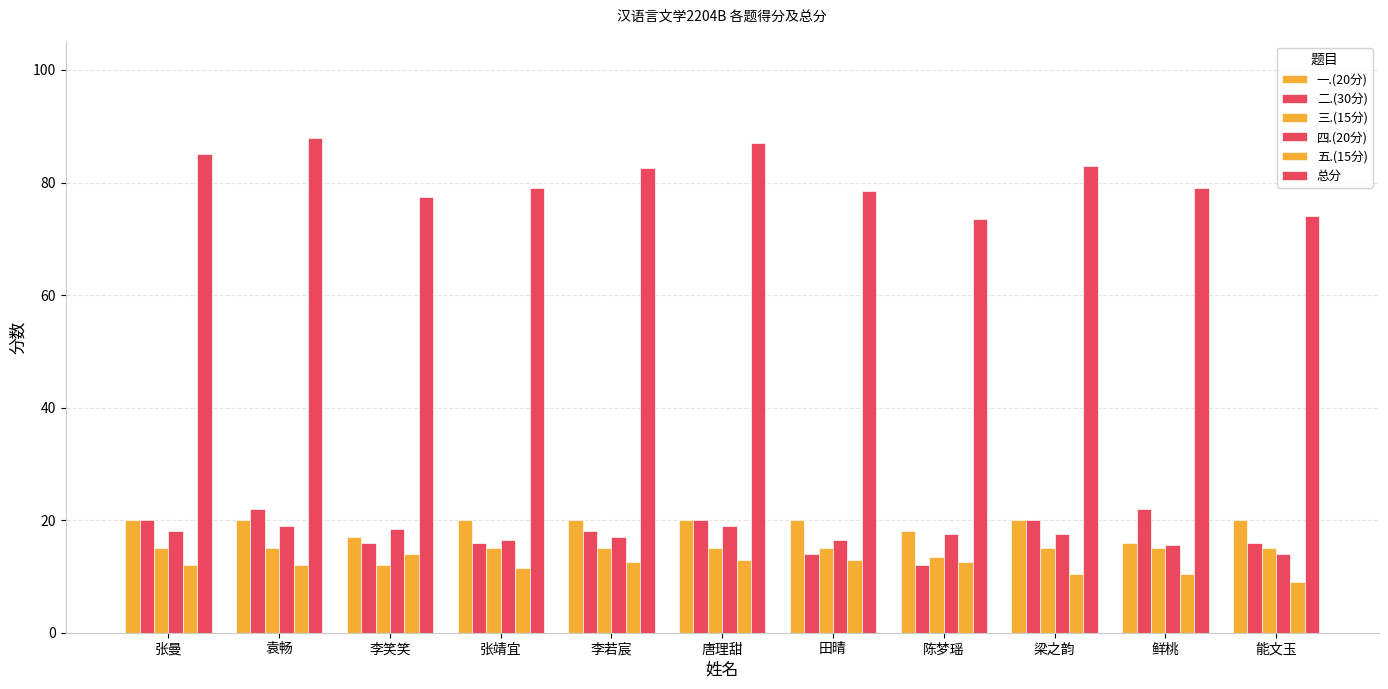

Reading right to left, what are all the values shown in this chart?

一.(20分): 能文玉=20.0	鲜桃=16.0	梁之韵=20.0	陈梦瑶=18.0	田晴=20.0	唐理甜=20.0	李若宸=20.0	张靖宜=20.0	李笑笑=17.0	袁畅=20.0	张曼=20.0
二.(30分): 能文玉=16.0	鲜桃=22.0	梁之韵=20.0	陈梦瑶=12.0	田晴=14.0	唐理甜=20.0	李若宸=18.0	张靖宜=16.0	李笑笑=16.0	袁畅=22.0	张曼=20.0
三.(15分): 能文玉=15.0	鲜桃=15.0	梁之韵=15.0	陈梦瑶=13.5	田晴=15.0	唐理甜=15.0	李若宸=15.0	张靖宜=15.0	李笑笑=12.0	袁畅=15.0	张曼=15.0
四.(20分): 能文玉=14.0	鲜桃=15.5	梁之韵=17.5	陈梦瑶=17.5	田晴=16.5	唐理甜=19.0	李若宸=17.0	张靖宜=16.5	李笑笑=18.5	袁畅=19.0	张曼=18.0
五.(15分): 能文玉=9.0	鲜桃=10.5	梁之韵=10.5	陈梦瑶=12.5	田晴=13.0	唐理甜=13.0	李若宸=12.5	张靖宜=11.5	李笑笑=14.0	袁畅=12.0	张曼=12.0
总分: 能文玉=74.0	鲜桃=79.0	梁之韵=83.0	陈梦瑶=73.5	田晴=78.5	唐理甜=87.0	李若宸=82.5	张靖宜=79.0	李笑笑=77.5	袁畅=88.0	张曼=85.0